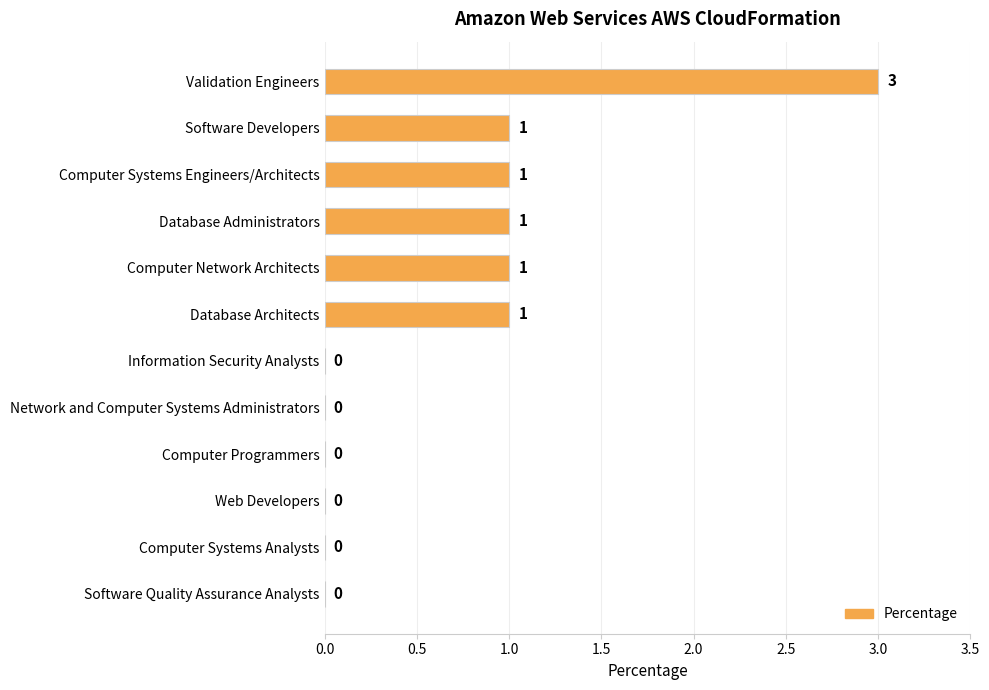

The value at Computer Network Architects is 1. True or false?

True